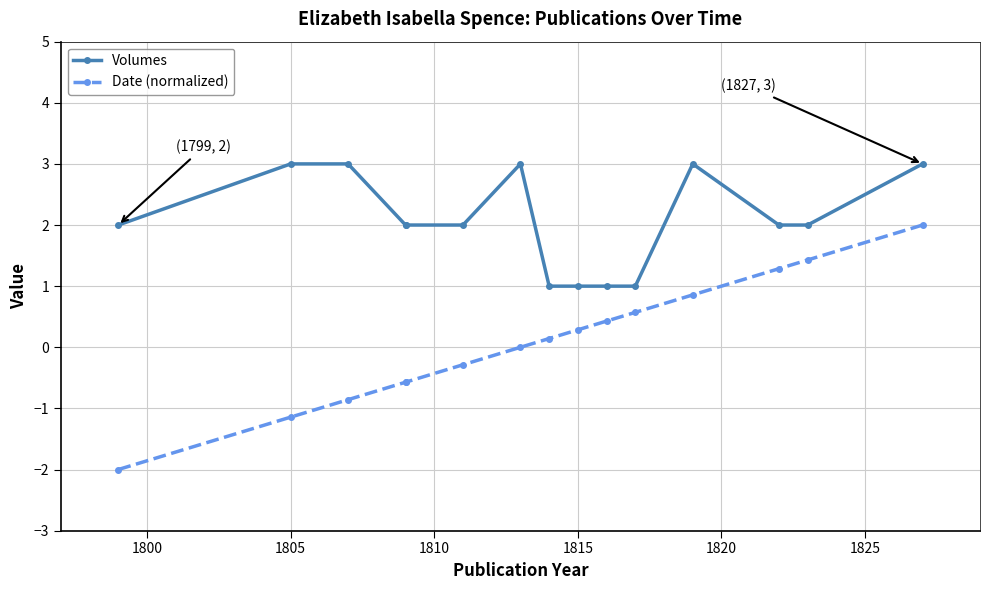

Which series has the largest total across all categories?

Volumes